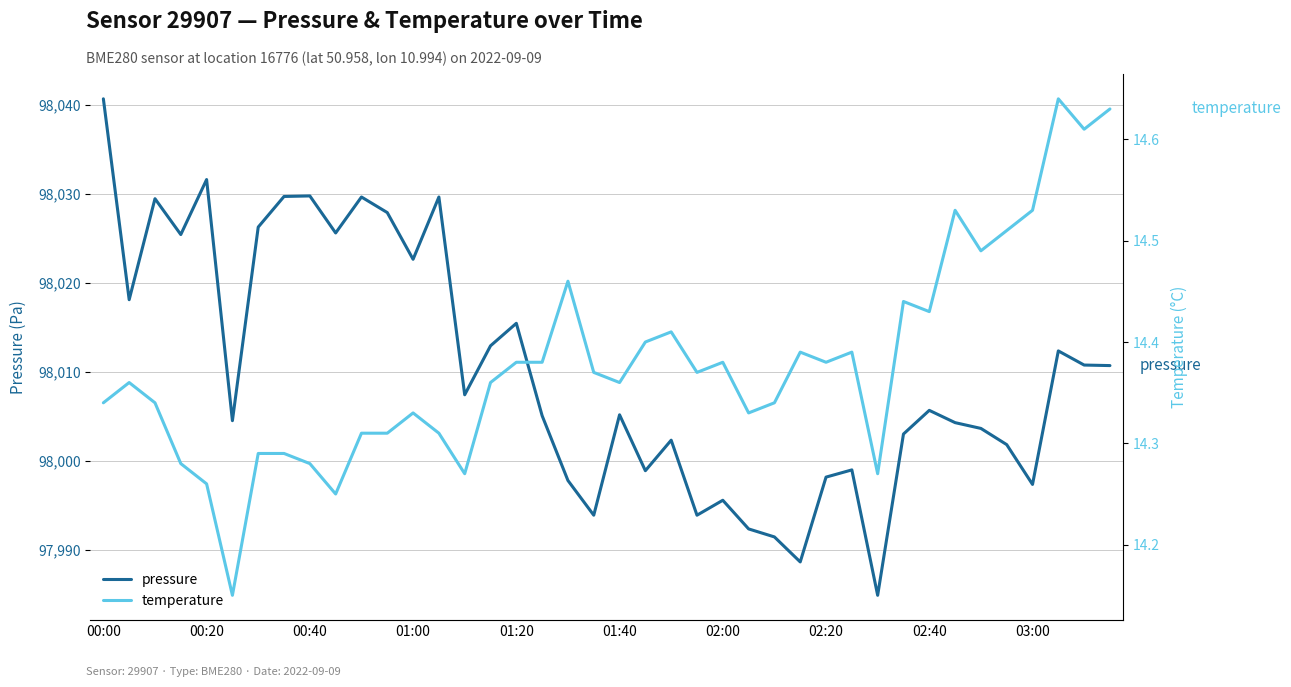

At which label does pressure first exceed 98005?

00:00